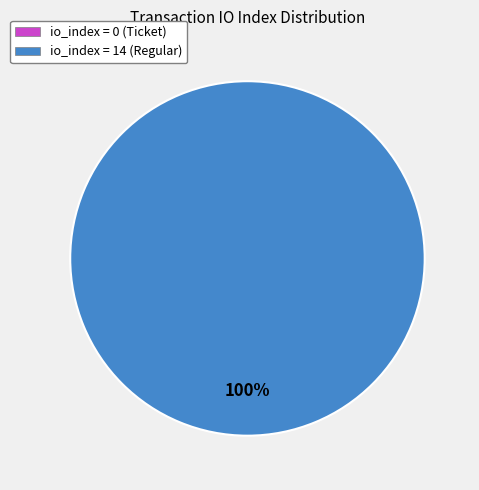

Which category has the smallest portion of the pie?

io_index=0 (Ticket)